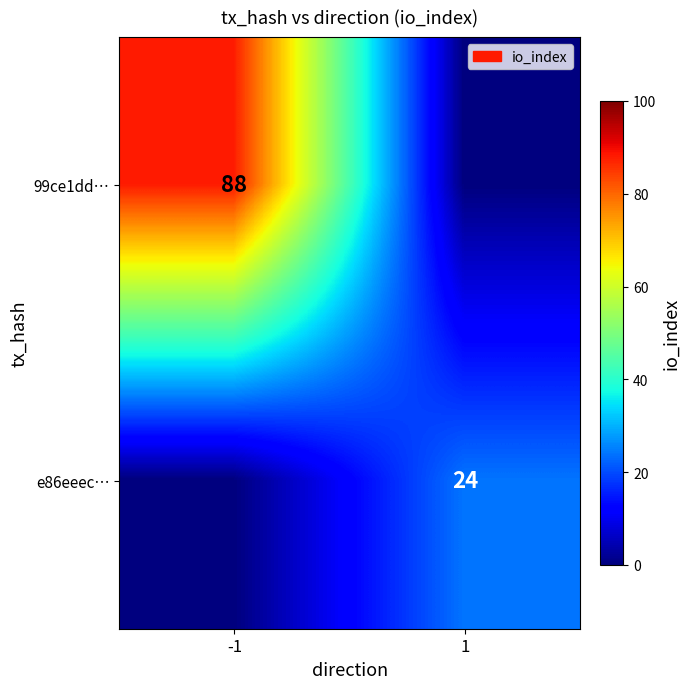

Is the value of e86eeec… at 1 greater than the value of 99ce1dd… at -1?

No